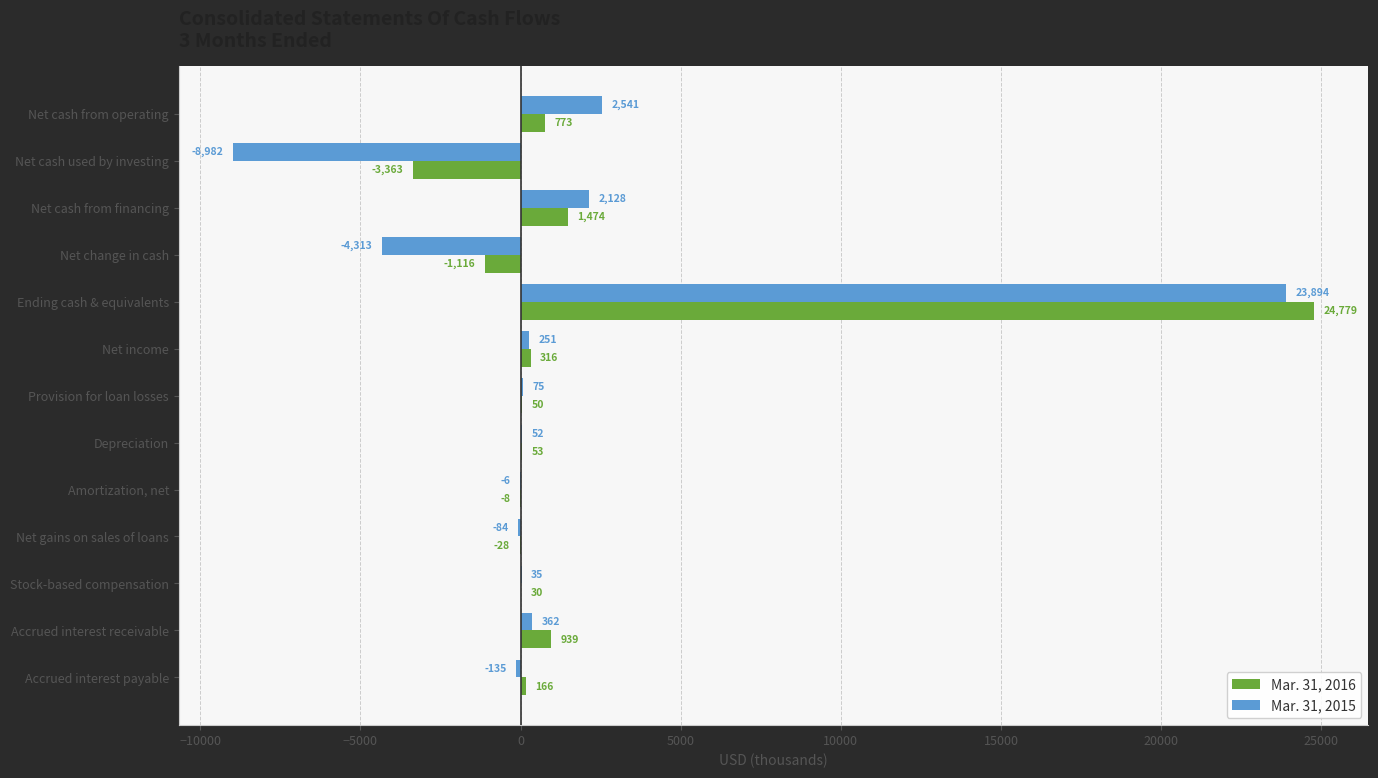

Which series has the largest total across all categories?

Mar. 31, 2016